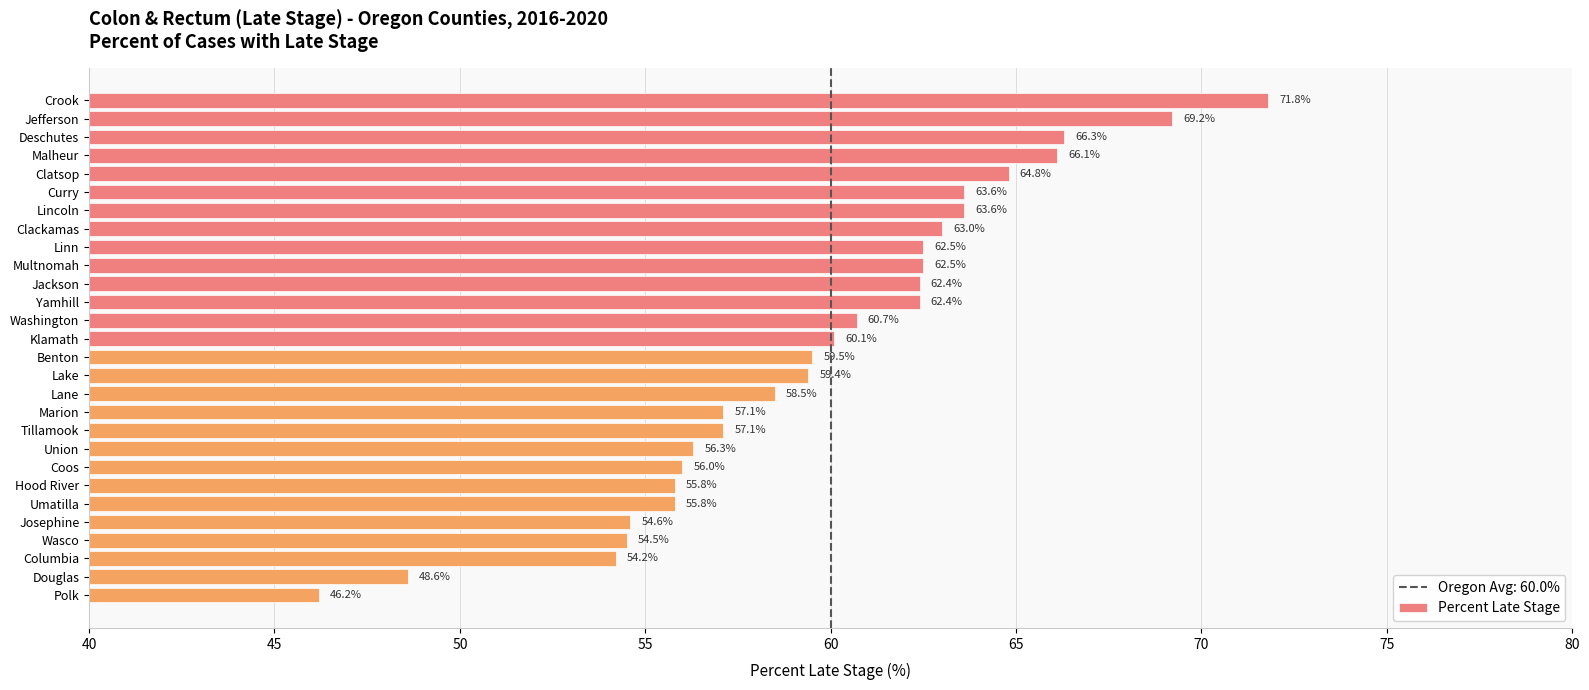

At which label is the value closest to 59?

Lake